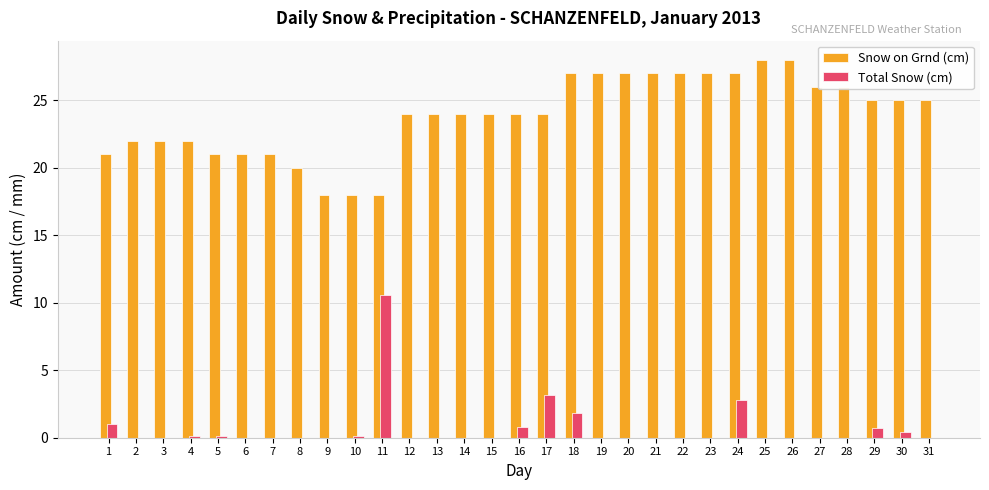

The Total Snow (cm) series shows 0.0 at 12. True or false?

True